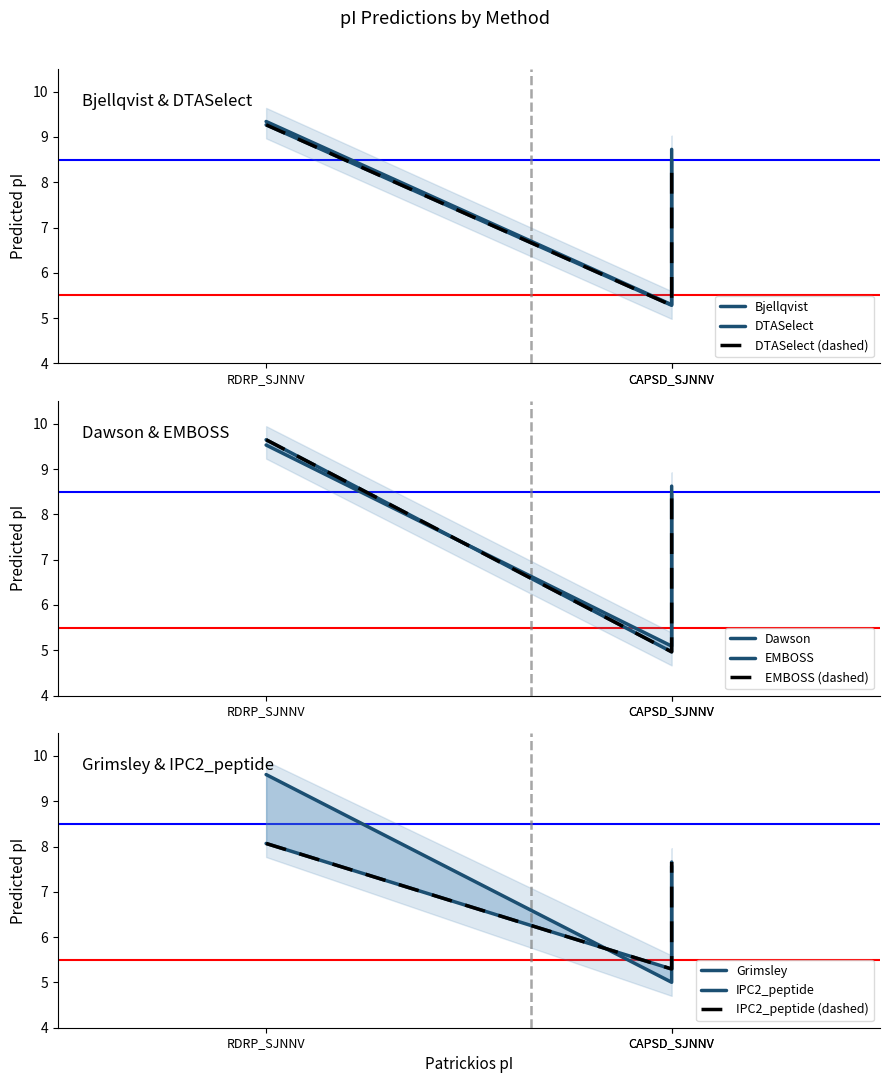

How many series are shown in this chart?

6